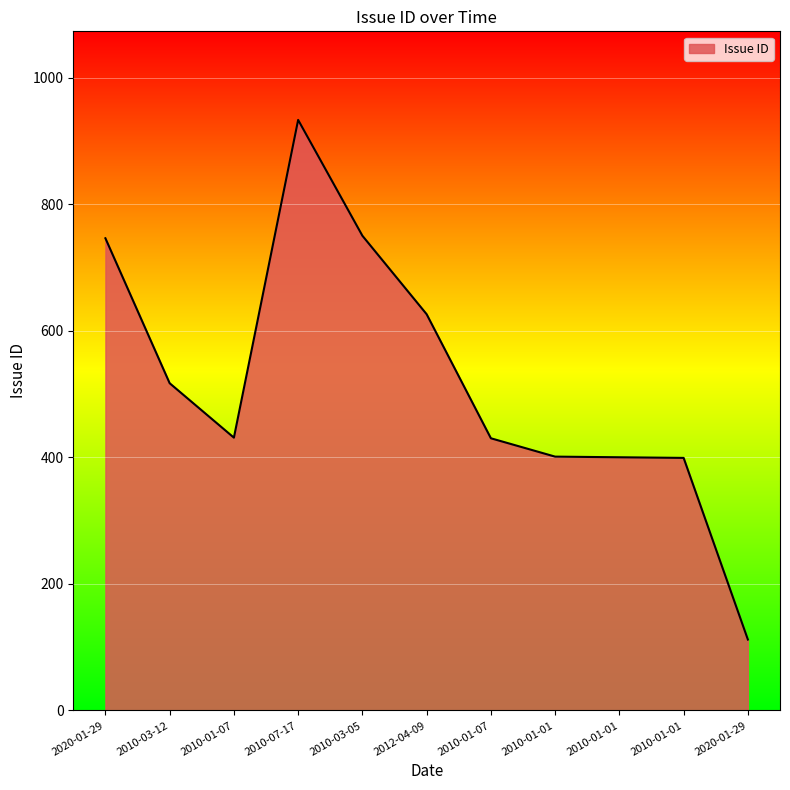

How many lines are shown in the chart?

1